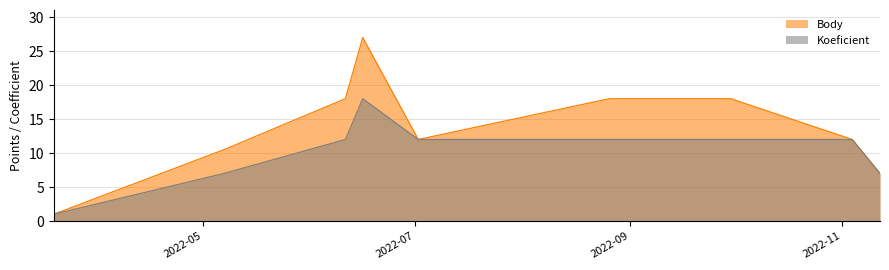

At which label does Koeficient first exceed 12?

2022-06-16